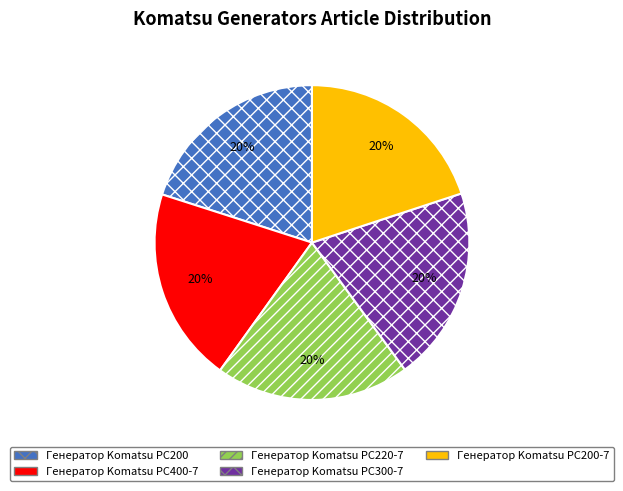

The Генератор Komatsu PC300-7 slice represents 12% of the pie. True or false?

False